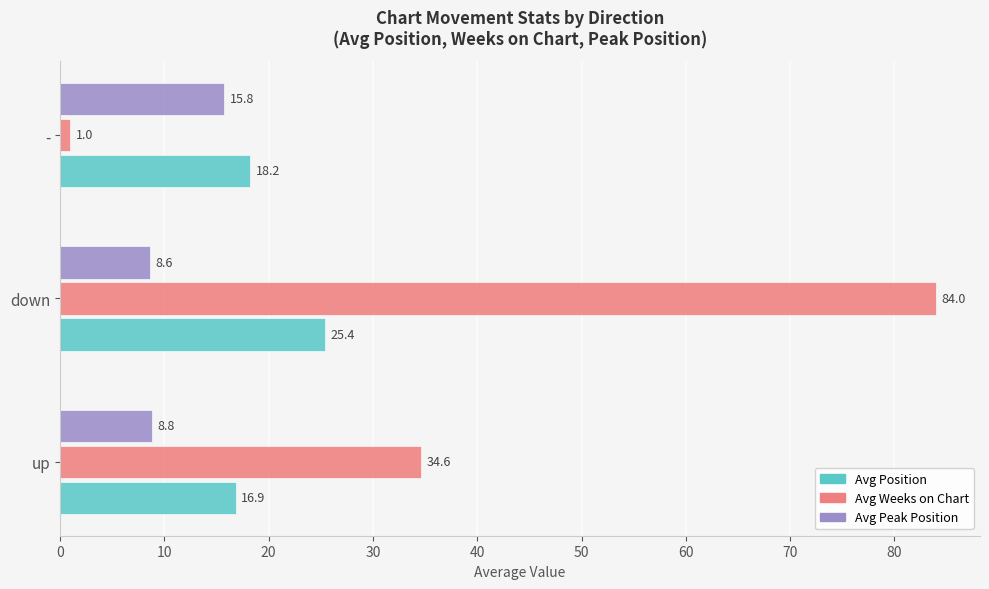

The Avg Position series shows 36.0 at down. True or false?

False